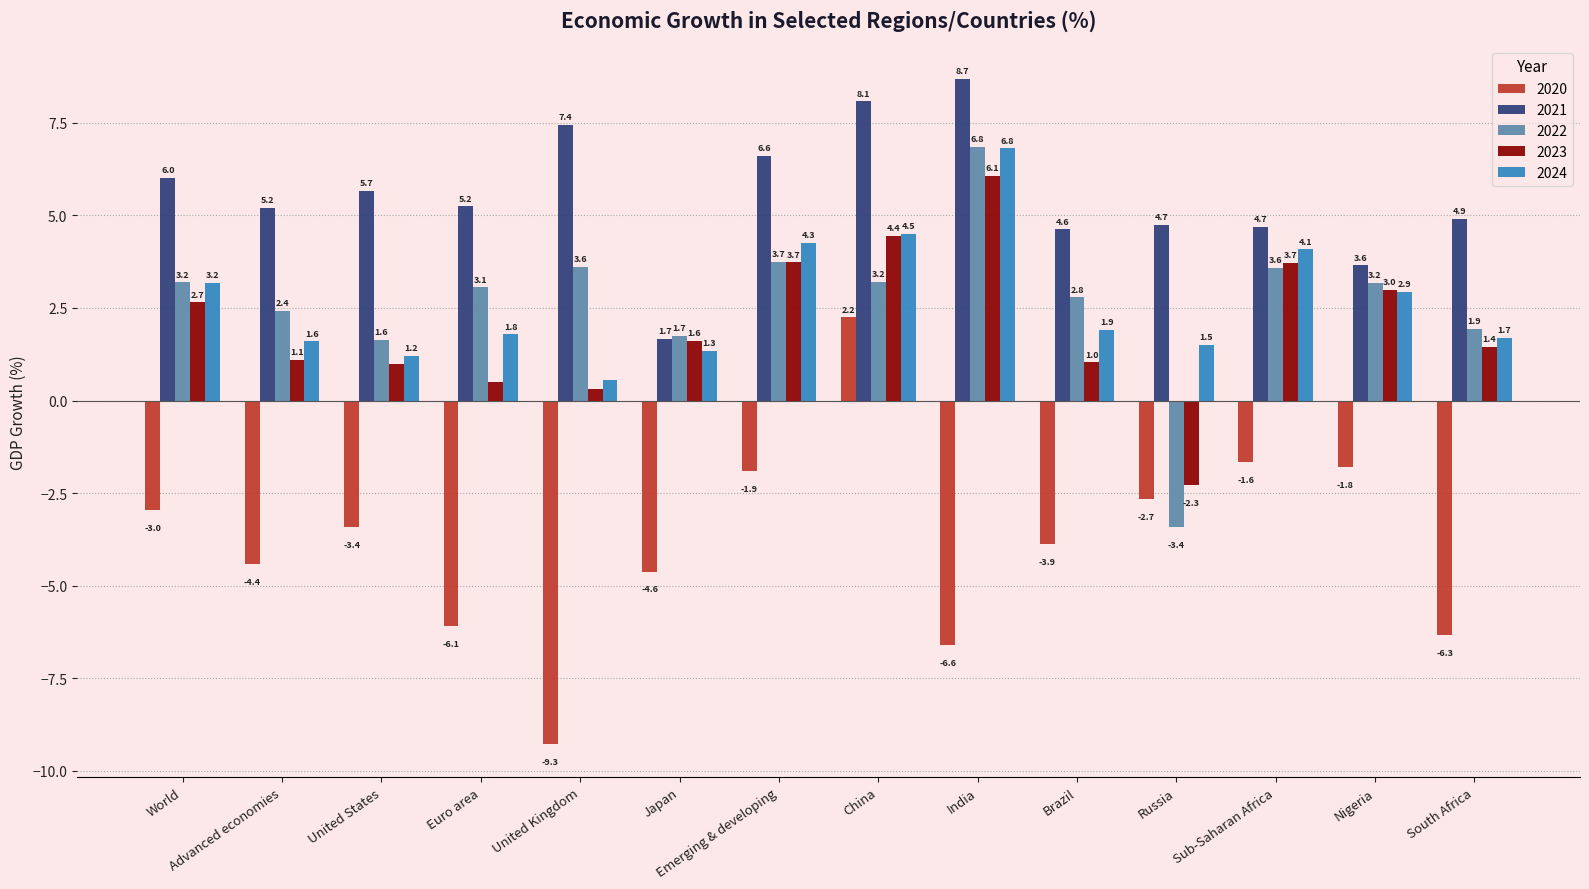

At which label does 2023 reach its peak?

India